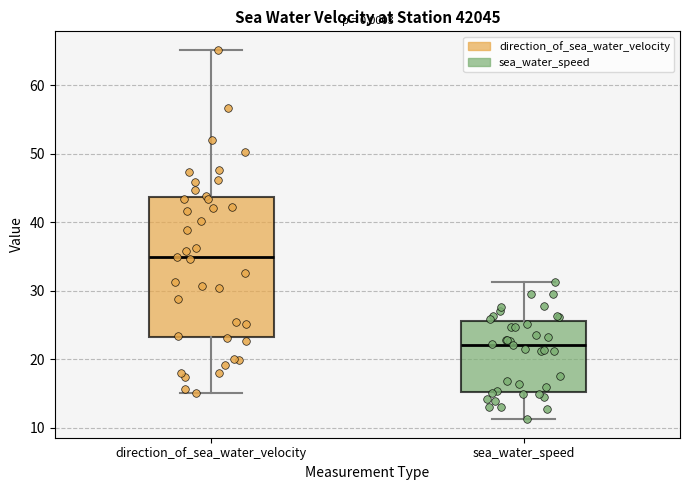

Reading left to right, read every box against the y-axis: the position of its median line, the range the box covers, and the ends of its whiskers. The values are not printed on the chart, so give them approximately, as read against the axis.

direction_of_sea_water_velocity: median 35, box 23 to 44, whiskers 15 to 65
sea_water_speed: median 22, box 15 to 26, whiskers 11 to 31